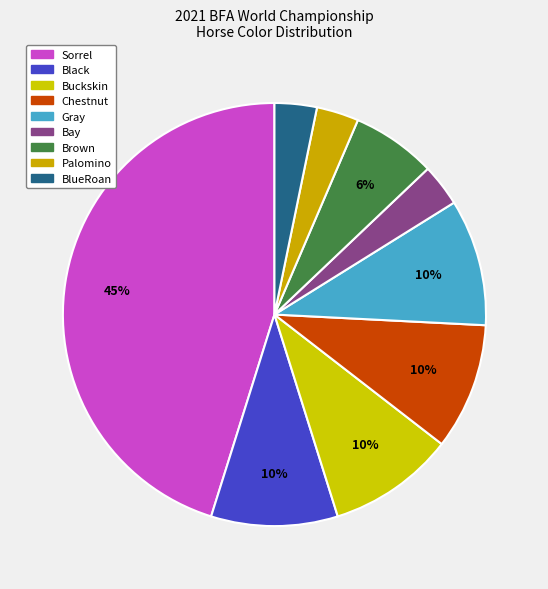

How many slices are in this pie chart?

9